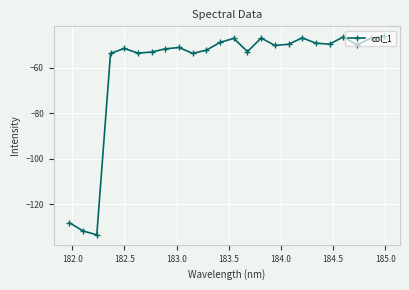

What is the maximum value shown in the chart?

-46.1